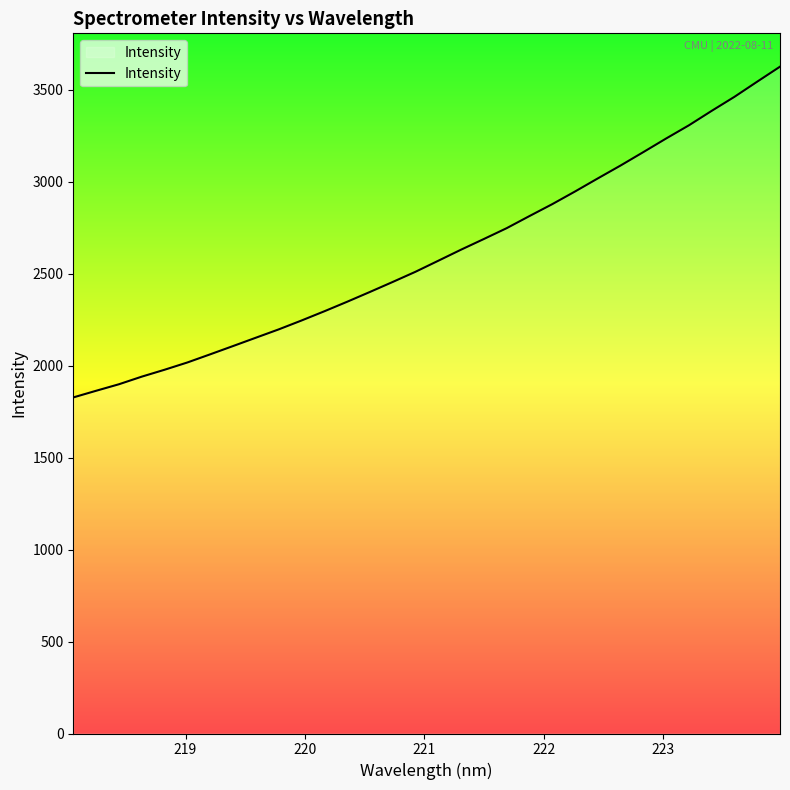

What is the smallest value displayed?

1826.6